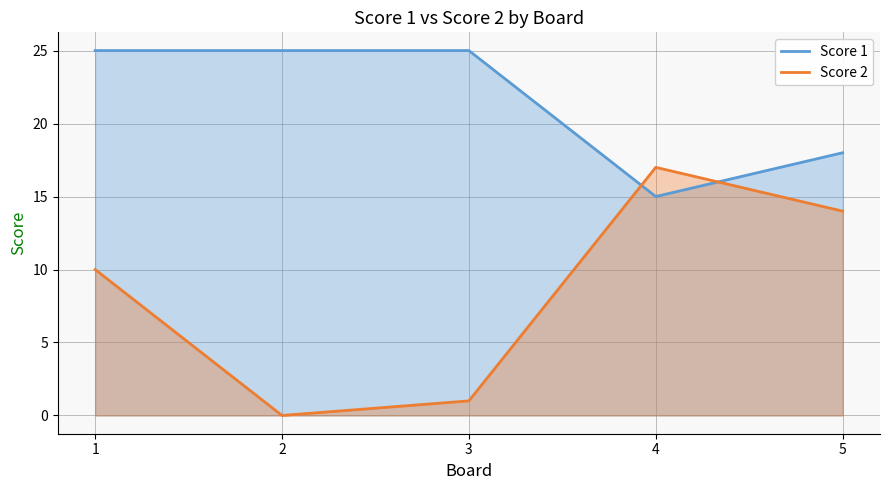

Is it true that Score 1 equals 10 at 3?

False